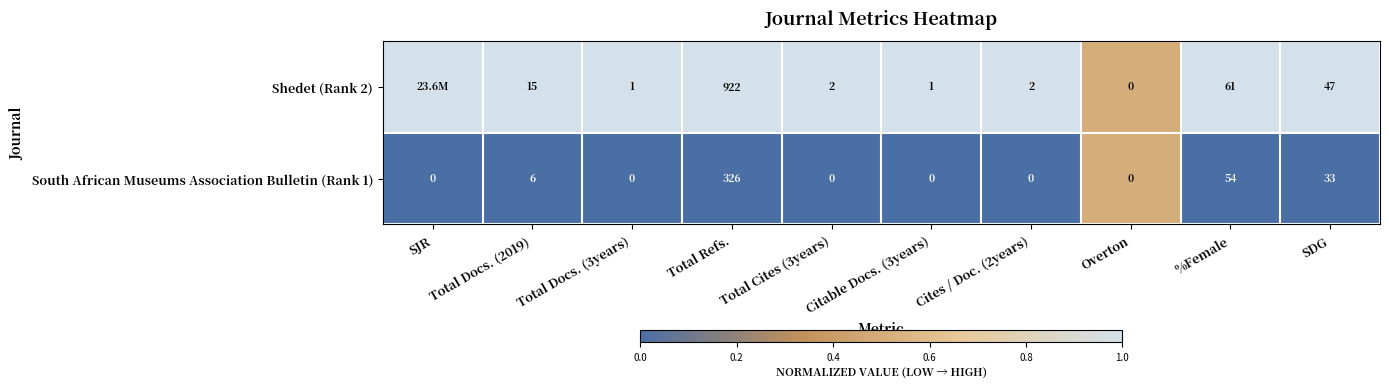

Rank the series at Total Docs. (3years) from lowest to highest value.

South African Museums Association Bulletin (Rank 1), Shedet (Rank 2)